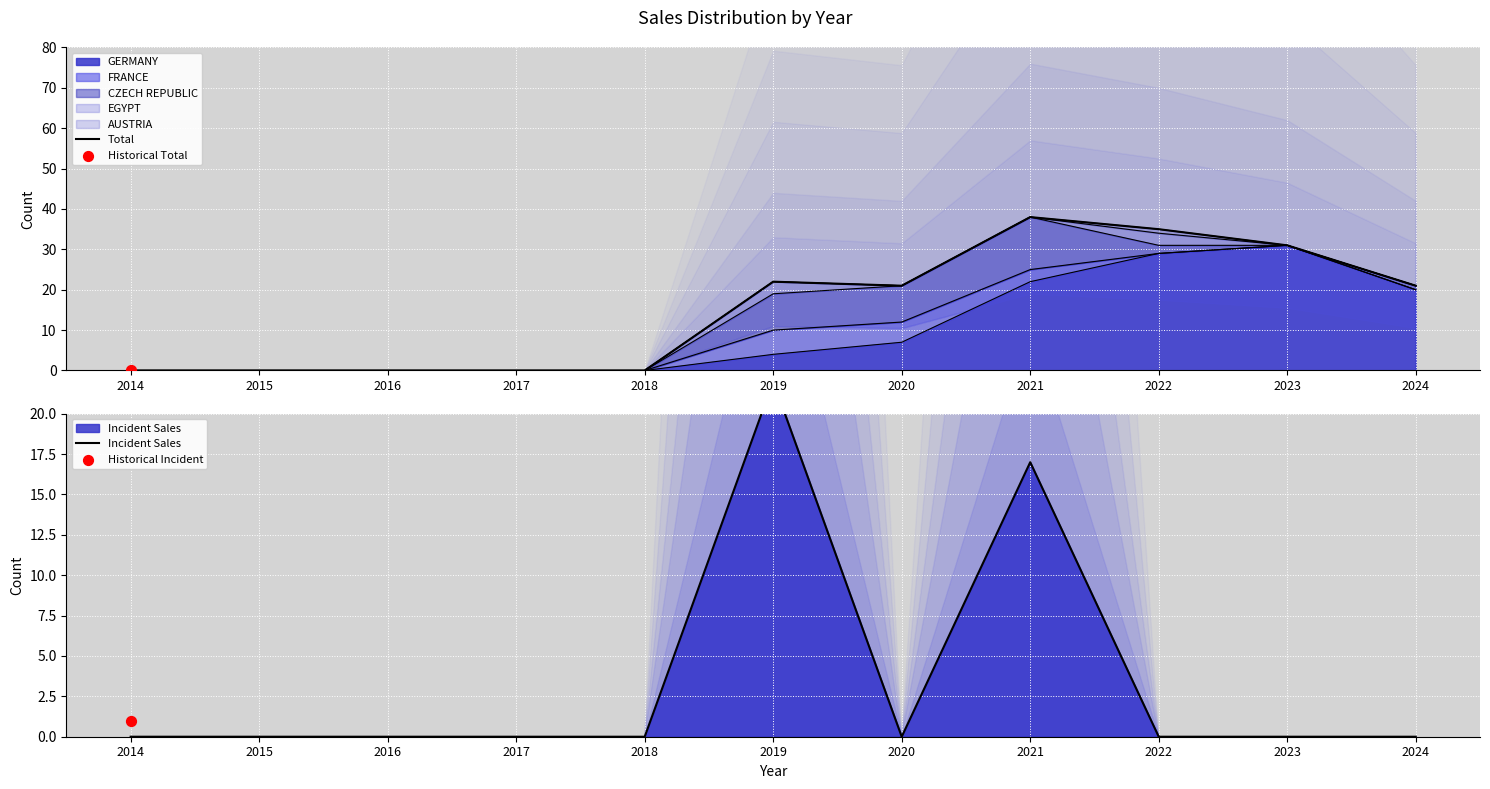

Which series has the largest total across all categories?

Total